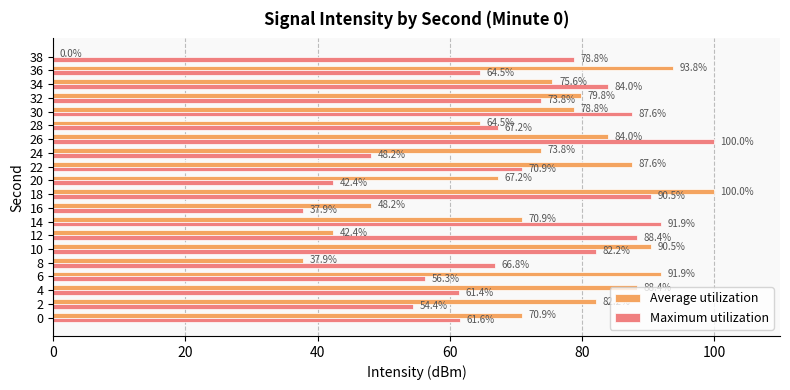

What is the highest value of the Maximum utilization series?

100.0